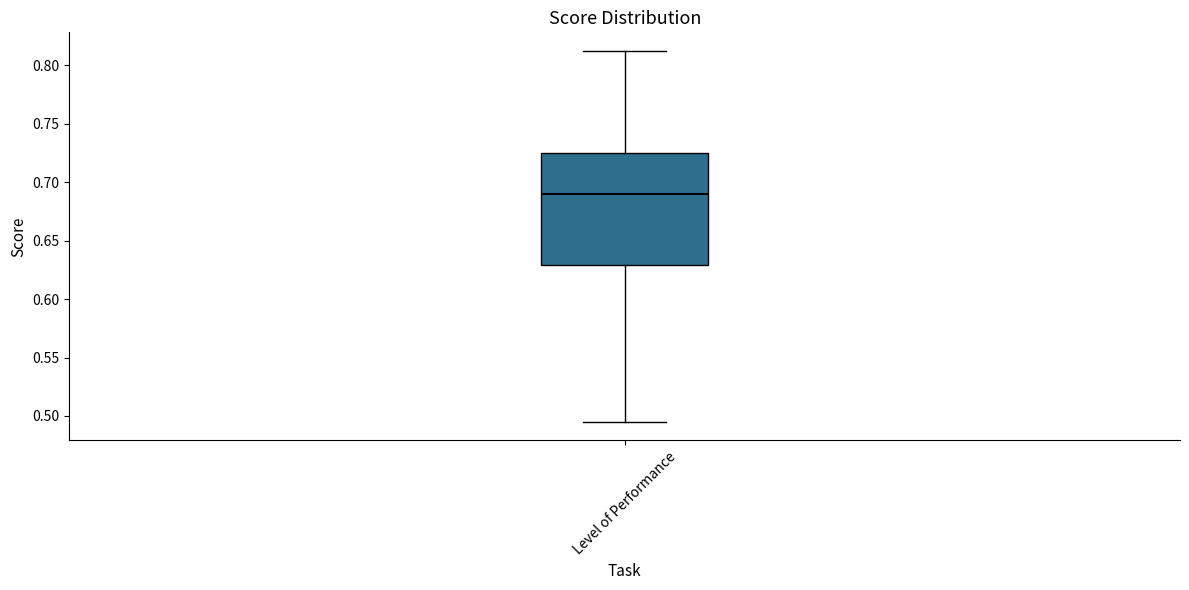

Read this box plot against the y-axis: the position of the median line, the range covered by the box, and the ends of both whiskers. The values are not printed on the chart, so give them approximately, as read against the axis.

median 0.690, box 0.630 to 0.725, whiskers 0.495 to 0.815